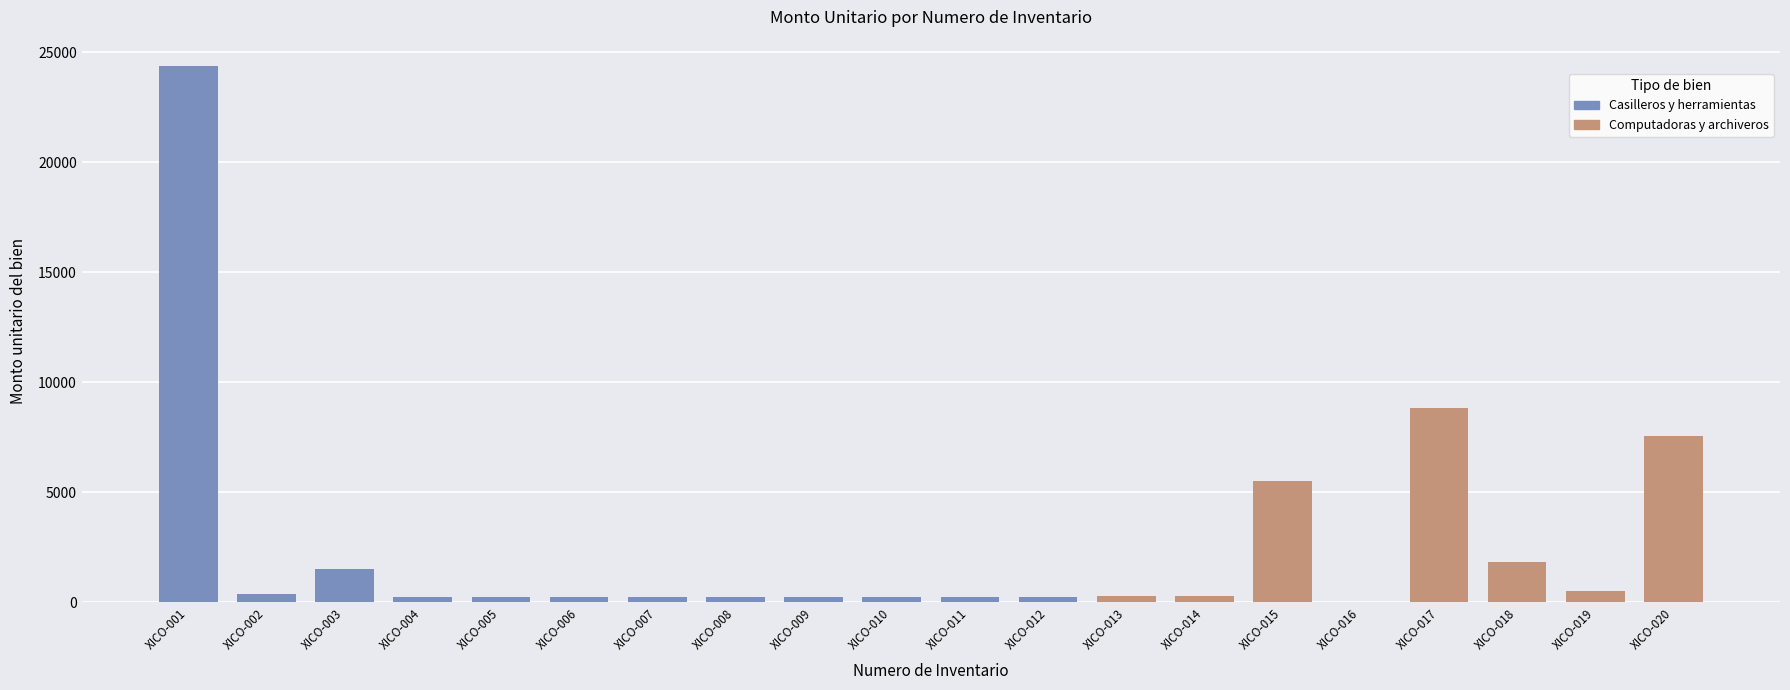

Where does the data first go above 297?

XICO-001